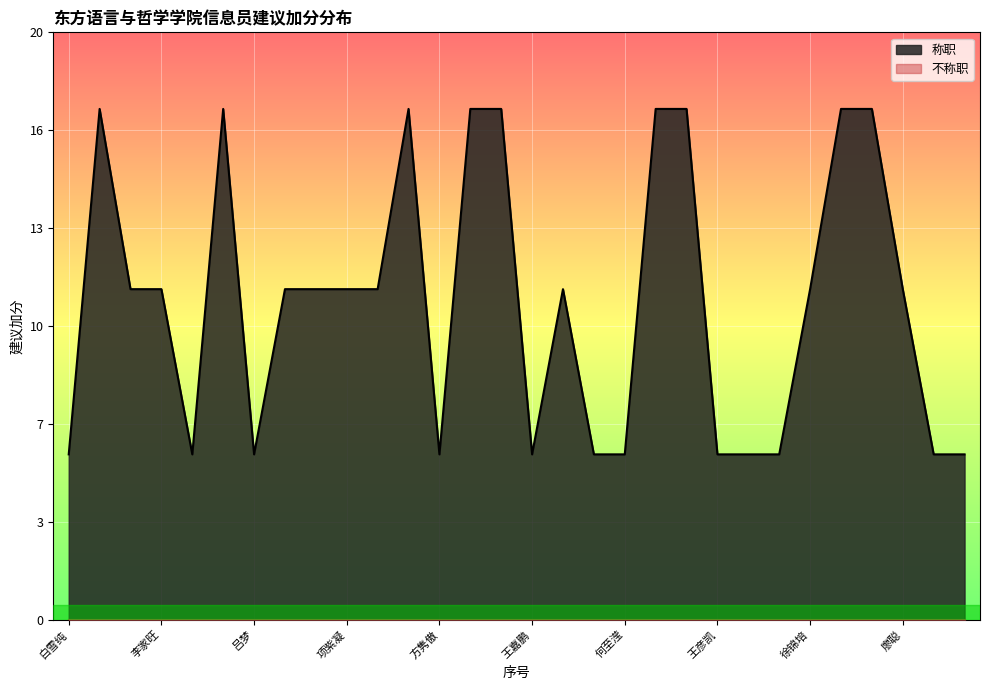

What is the difference between the second highest and second lowest values?

11.5